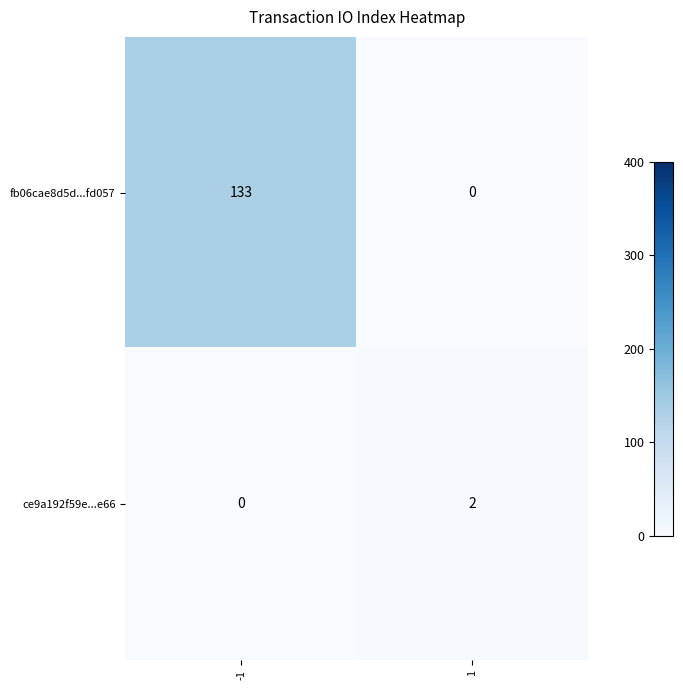

At which category is the sum across all series the highest?

-1